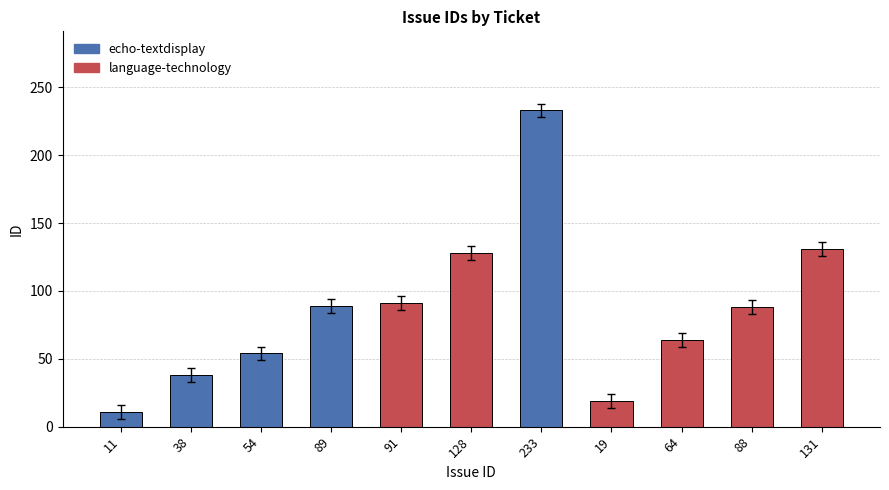

What position from the right is 88?

2